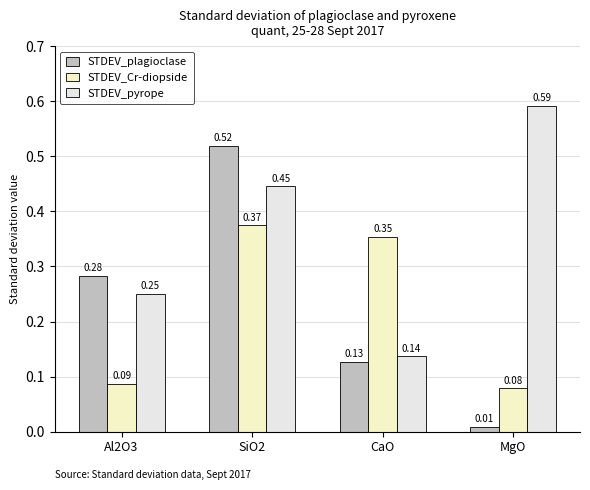

Does the chart contain stacked bars?

No